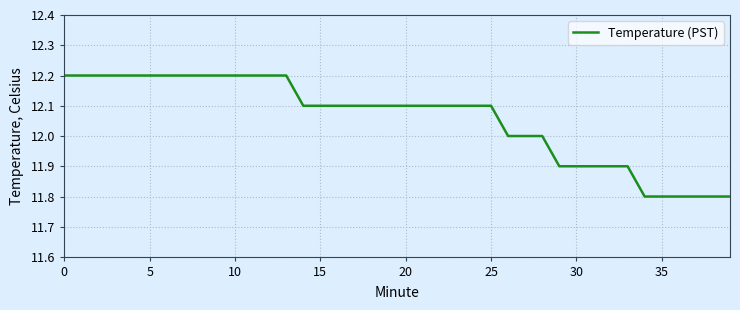

What is the difference between the maximum and minimum values?

0.4